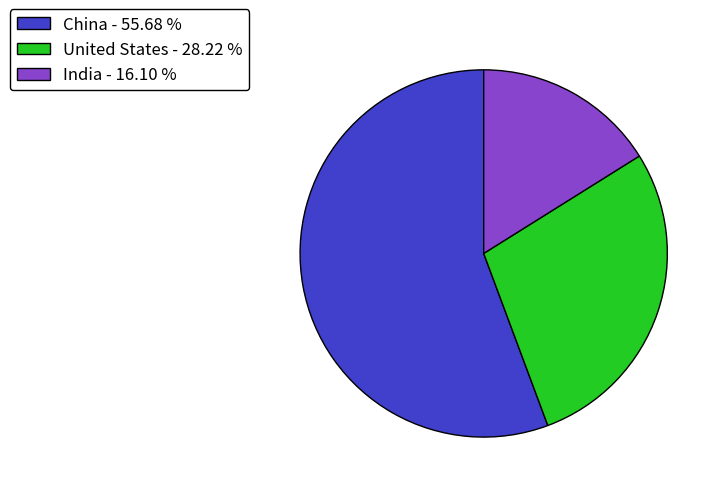

What is the ratio of the value at United States to the value at India?

1.8